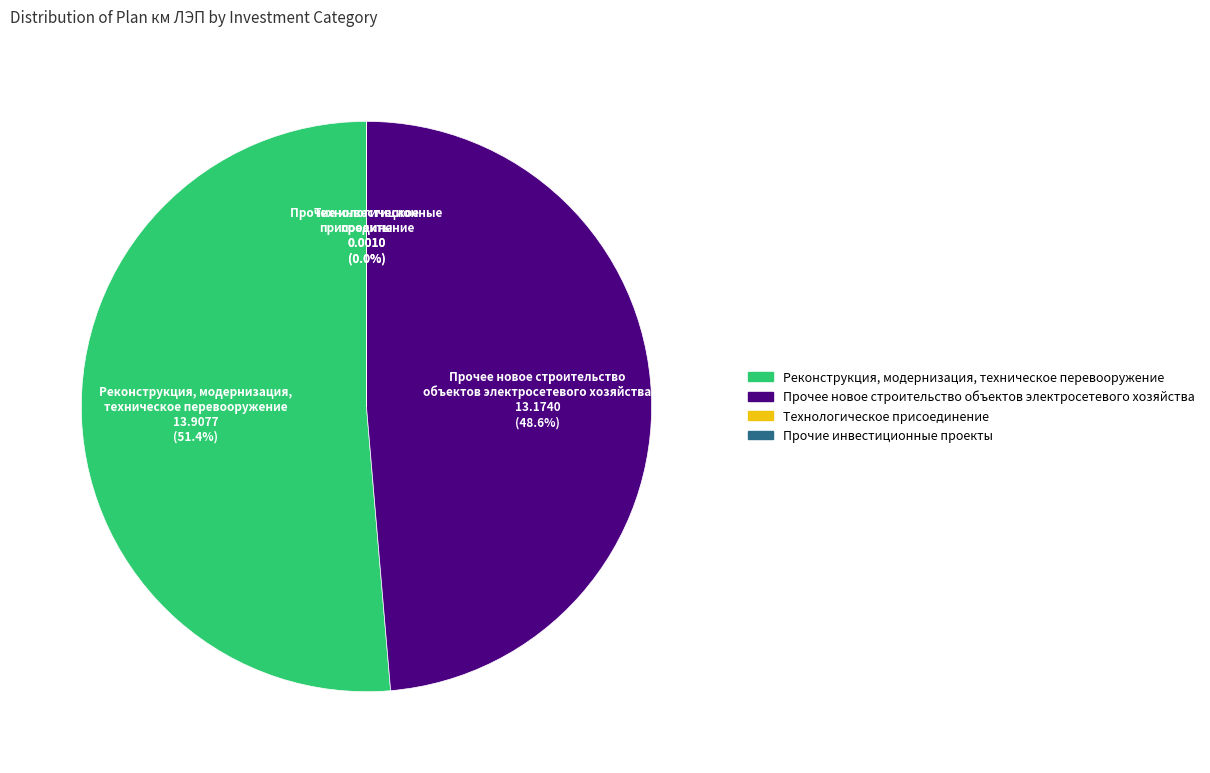

Which category accounts for the majority?

Реконструкция, модернизация, техническое перевооружение